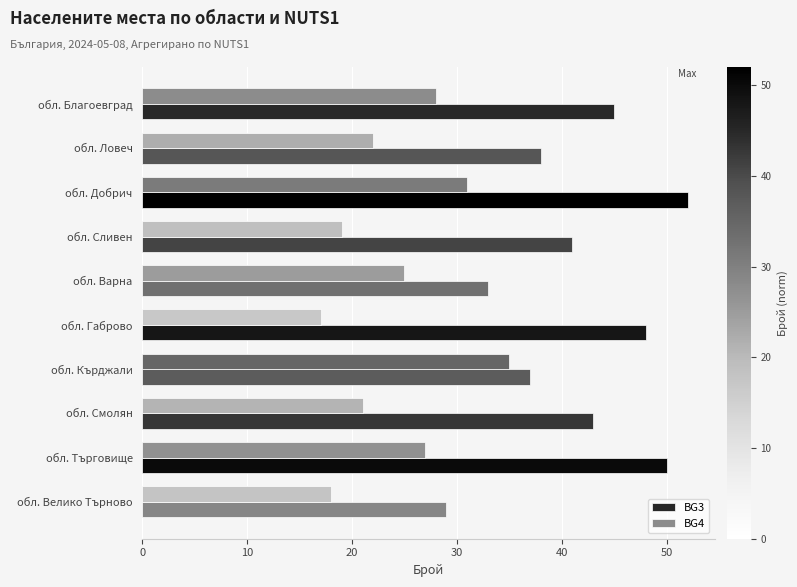

Which series has the largest total across all categories?

BG3